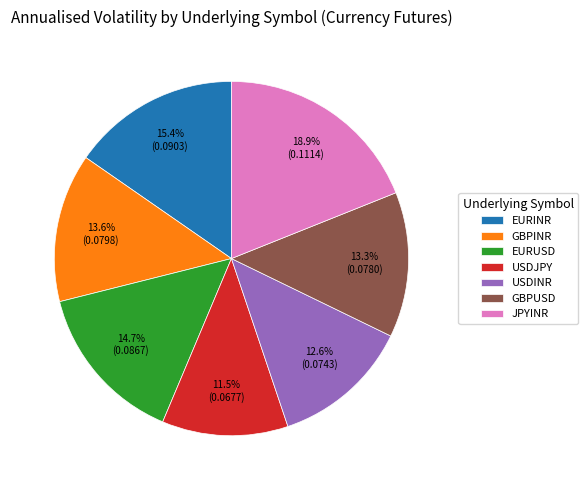

Which has a higher value, GBPUSD or JPYINR?

JPYINR